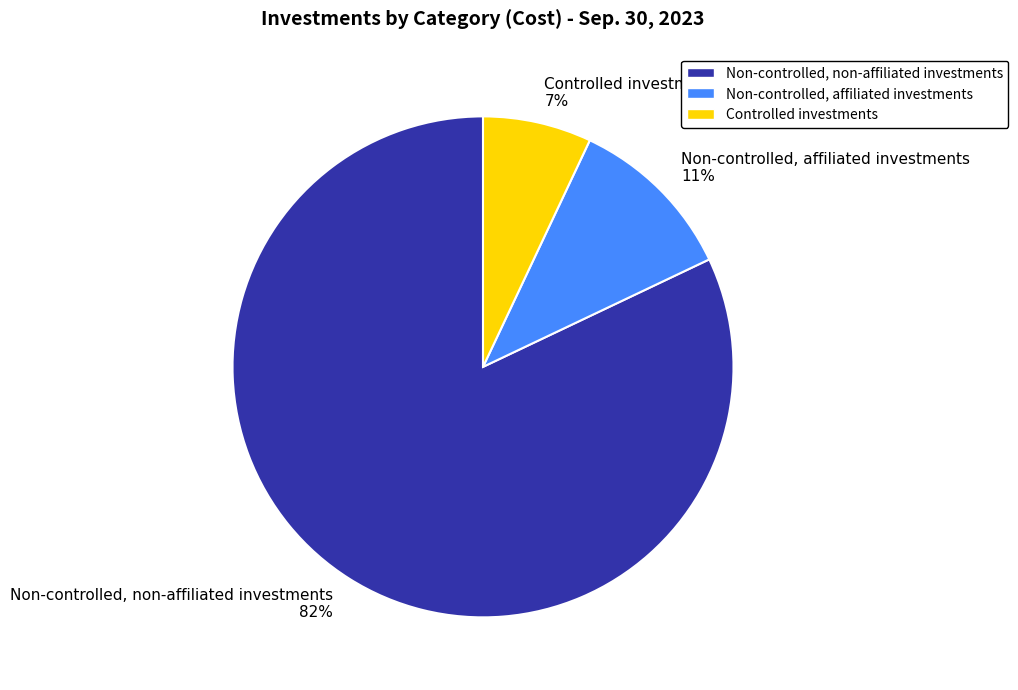

Combined, do Non-controlled, affiliated investments 11% and Non-controlled, non-affiliated investments 82% account for over 50%?

Yes